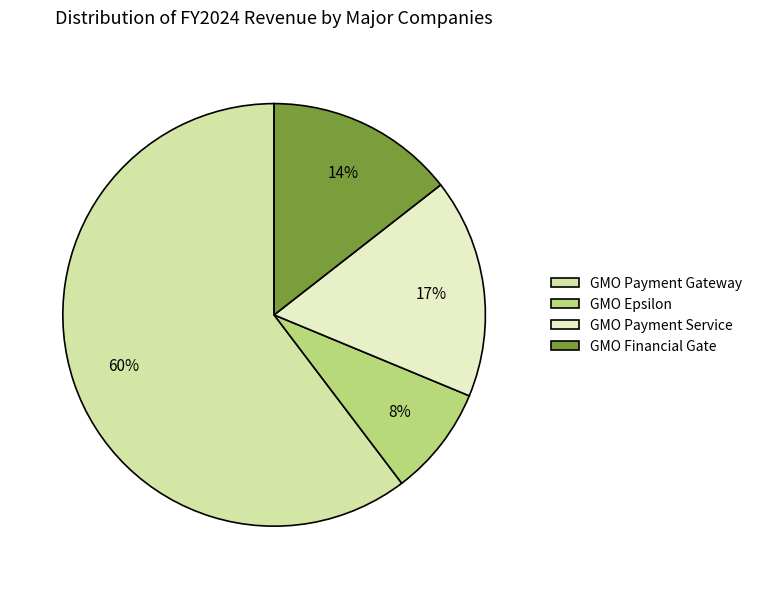

The GMO Epsilon slice represents 8% of the pie. True or false?

True